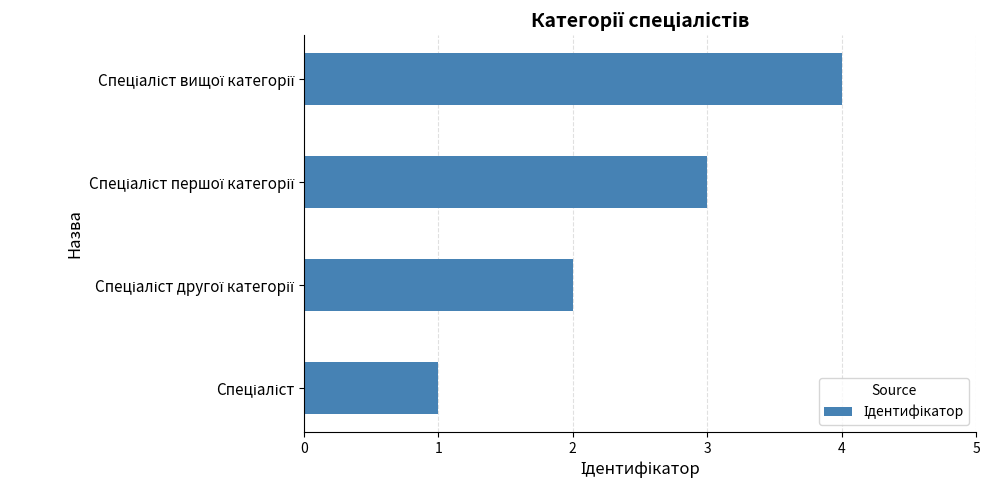

What is the difference between the maximum and minimum values?

3